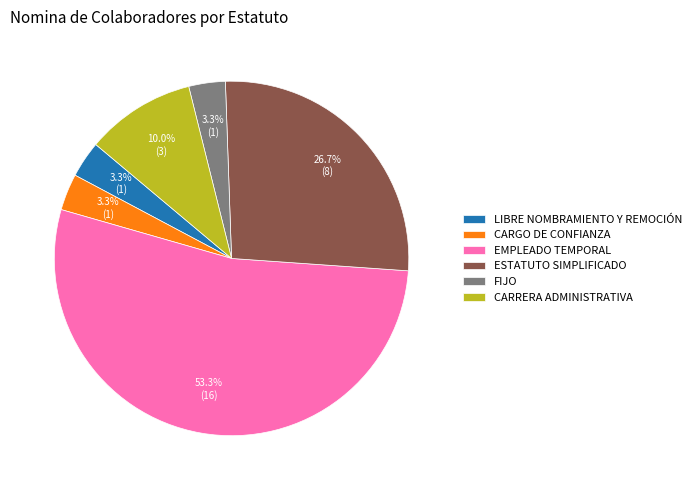

To the nearest percent, what is the difference between the ESTATUTO SIMPLIFICADO and CARGO DE CONFIANZA slice percentages?

23%